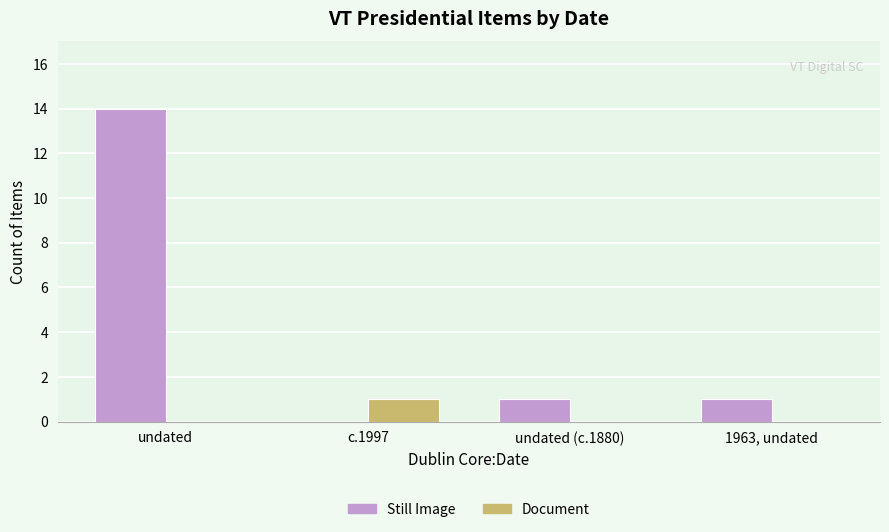

Reading right to left, what are all the values shown in this chart?

Still Image: 1	1	0	14
Document: 0	0	1	0